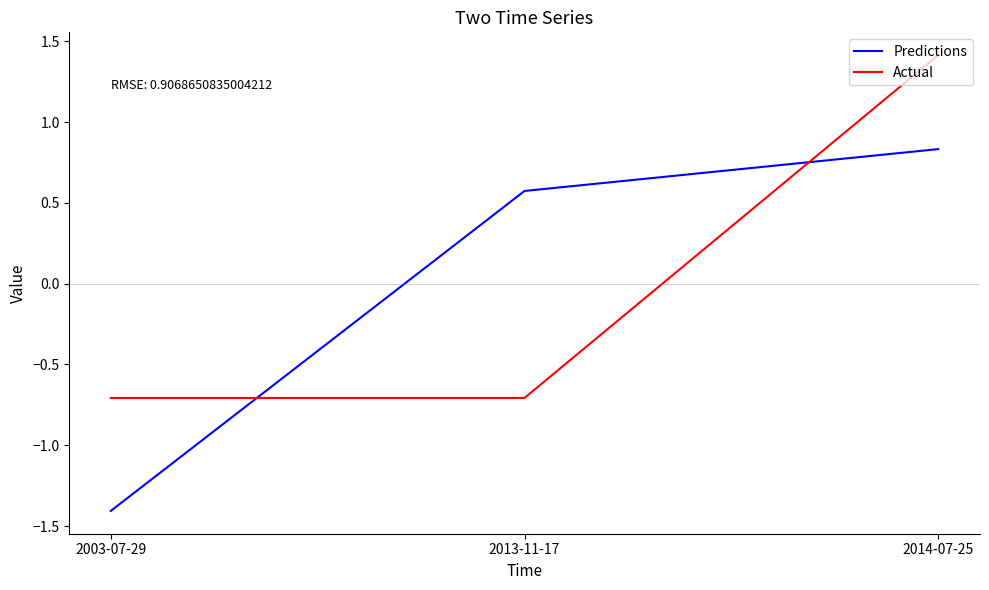

How many distinct data groups are displayed?

2